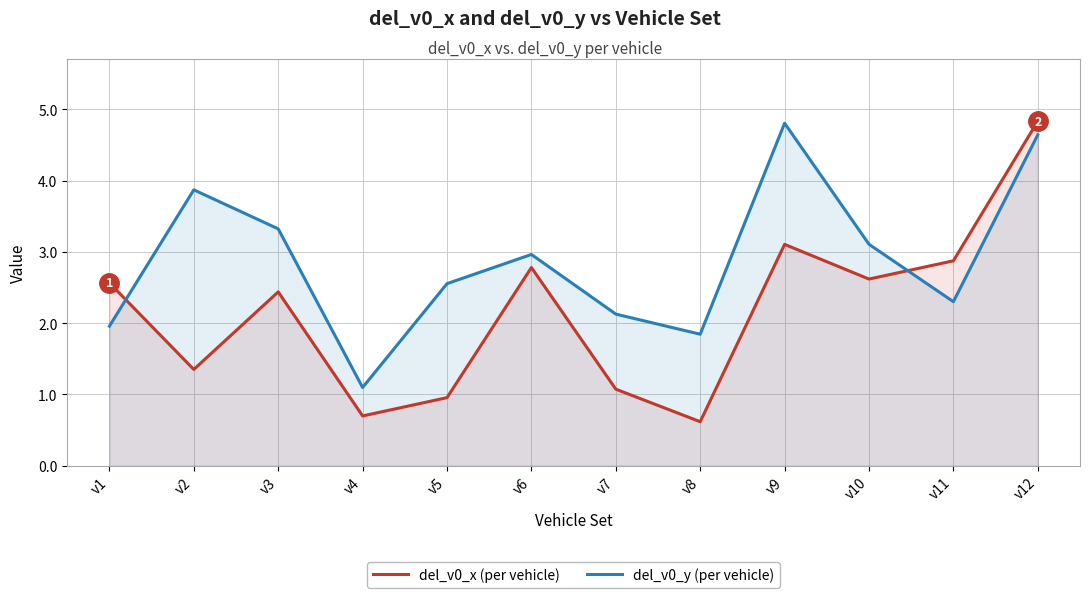

What is the difference between the highest and lowest values at v4?

0.4